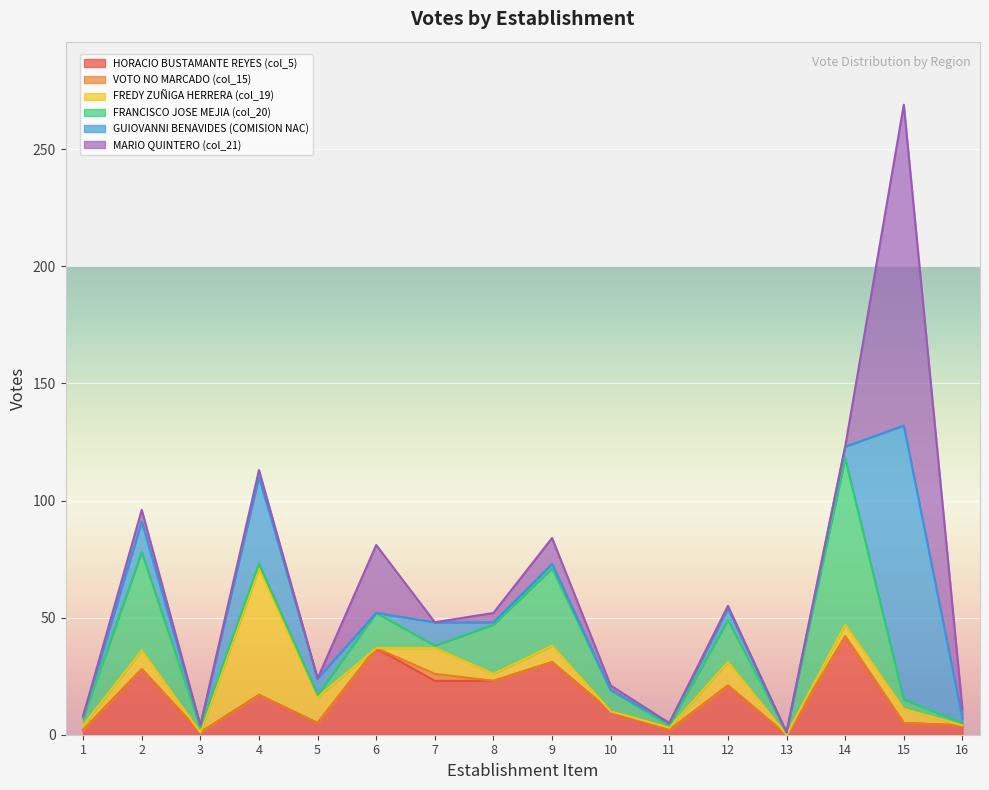

Is it true that FRANCISCO JOSE MEJIA (col_20) equals 3 at 6?

False